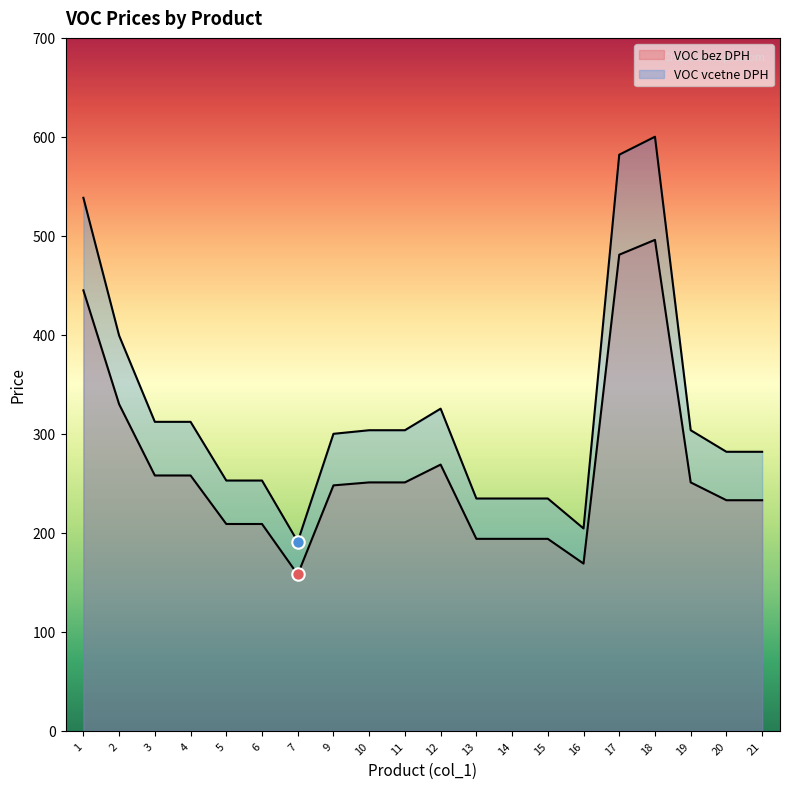

Which series has the widest spread of Y values?

VOC vcetne DPH